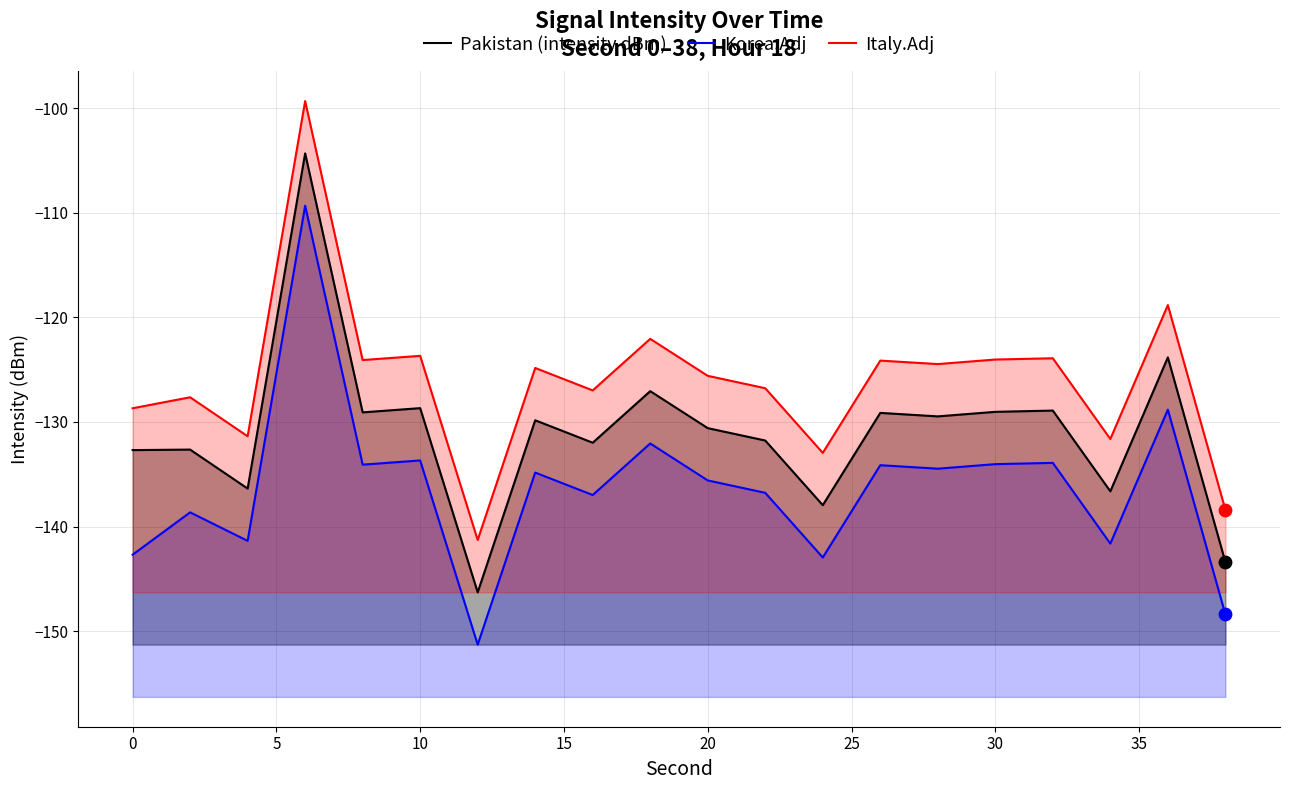

Is the value of Korea.Adj at 15 greater than the value of Italy.Adj at 14?

No